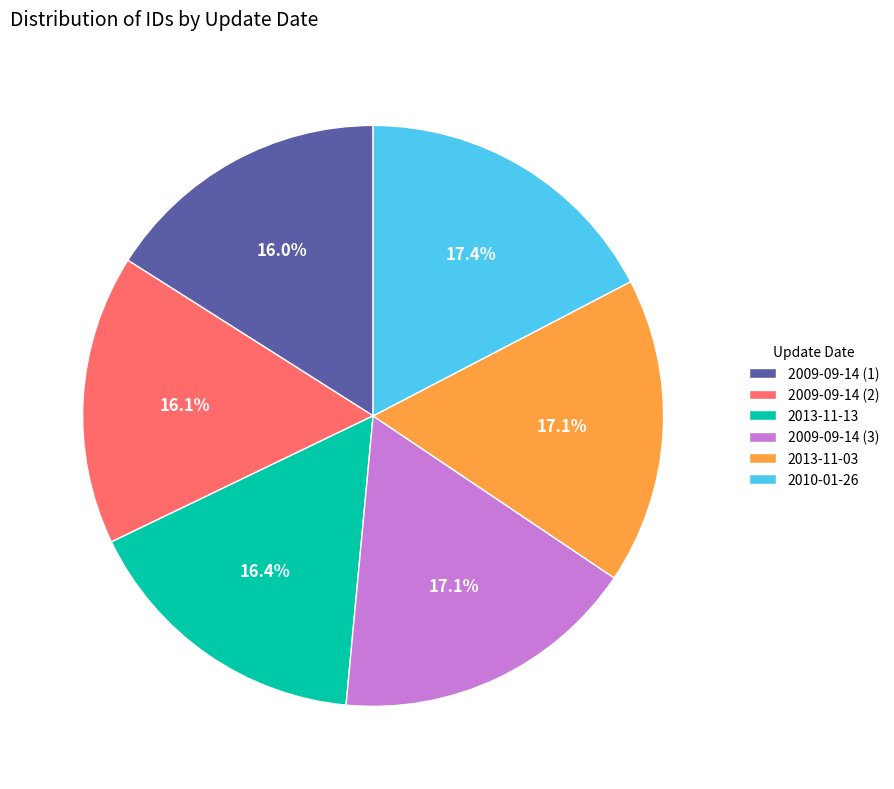

What is the ratio of the value at 2013-11-03 to the value at 2009-09-14 (3)?

1.0